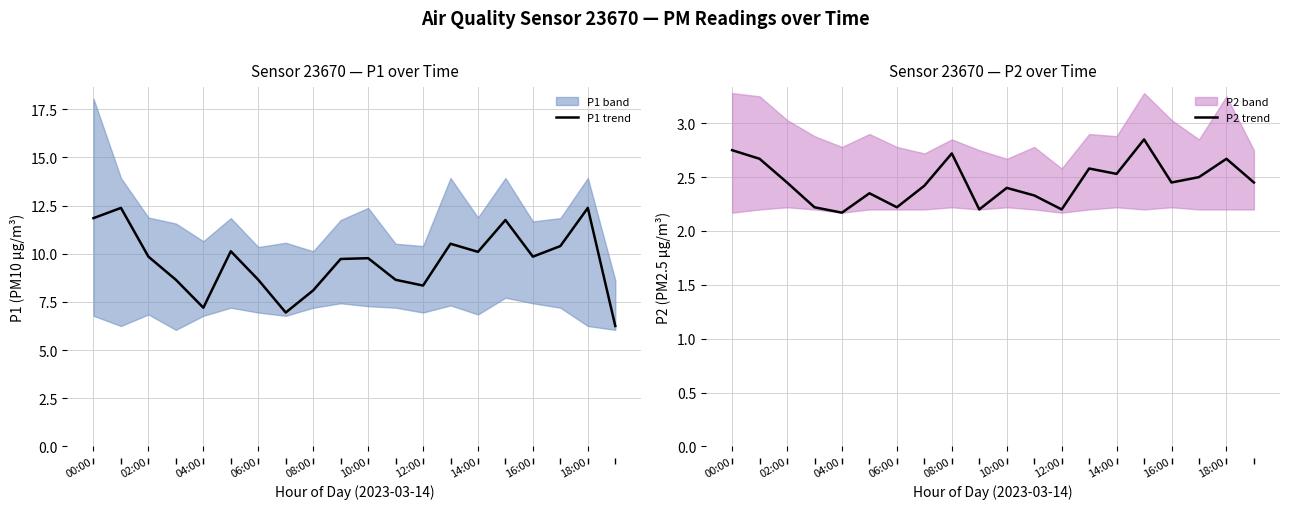

How many P2 mean values are between 2 and 3?

20